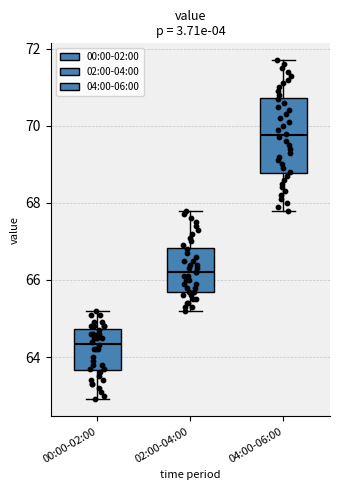

Reading left to right, read every box against the y-axis: the position of its median line, the range the box covers, and the ends of its whiskers. The values are not printed on the chart, so give them approximately, as read against the axis.

00:00-02:00: median 64.4, box 63.6 to 64.8, whiskers 63.0 to 65.2
02:00-04:00: median 66.2, box 65.8 to 66.8, whiskers 65.2 to 67.8
04:00-06:00: median 69.8, box 68.8 to 70.8, whiskers 67.8 to 71.8